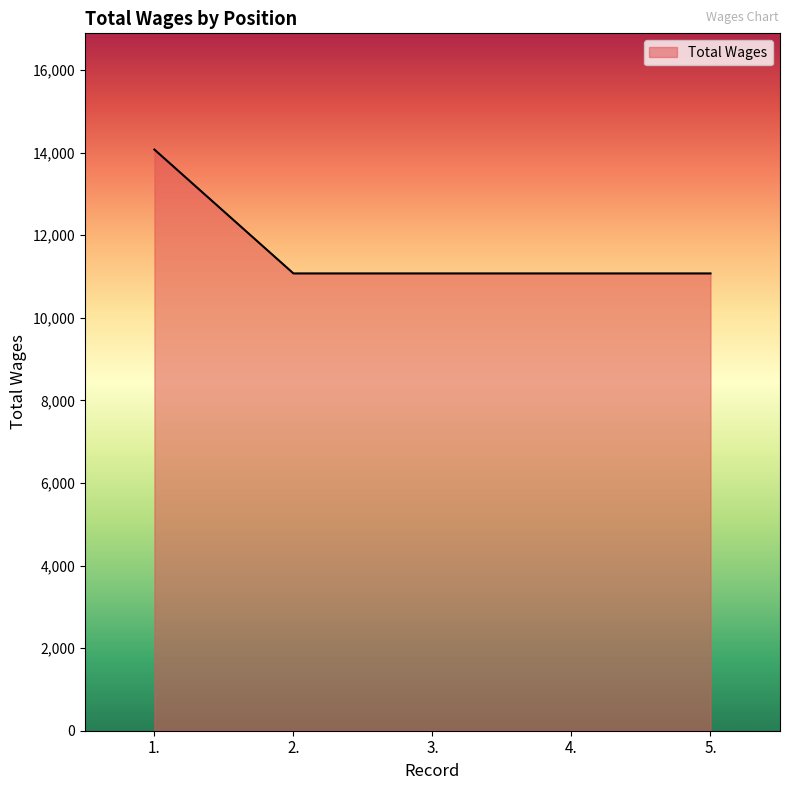

What is the difference between the values at 4. and 1.?

3000